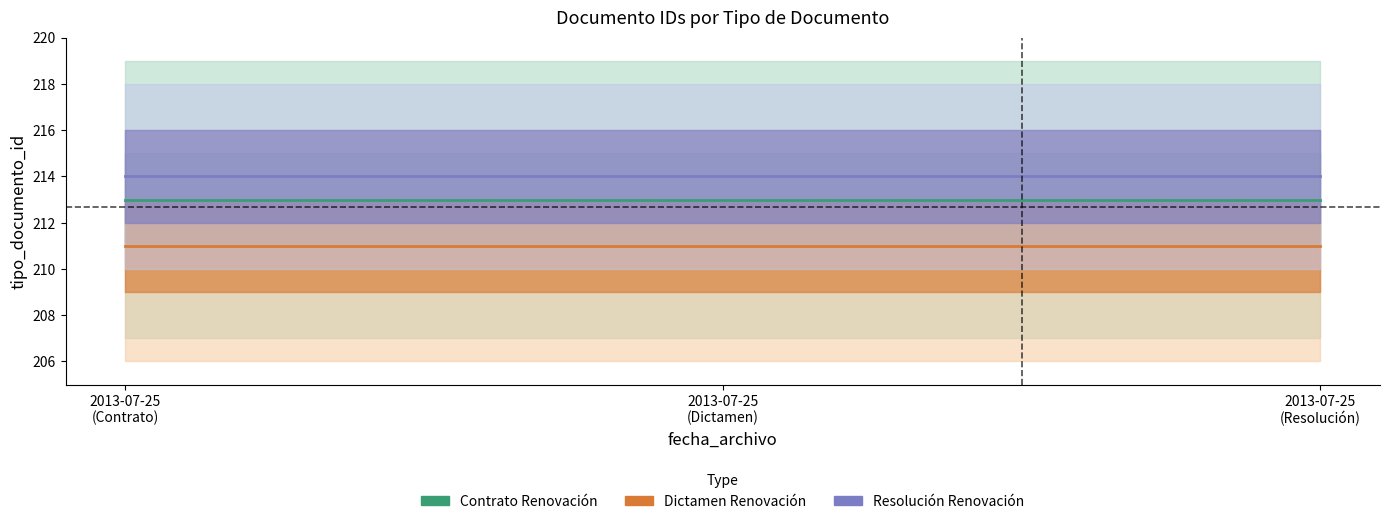

At 2013-07-25
(Resolución), list the series in order from smallest to largest.

Dictamen Renovación, Contrato Renovación, Resolución Renovación